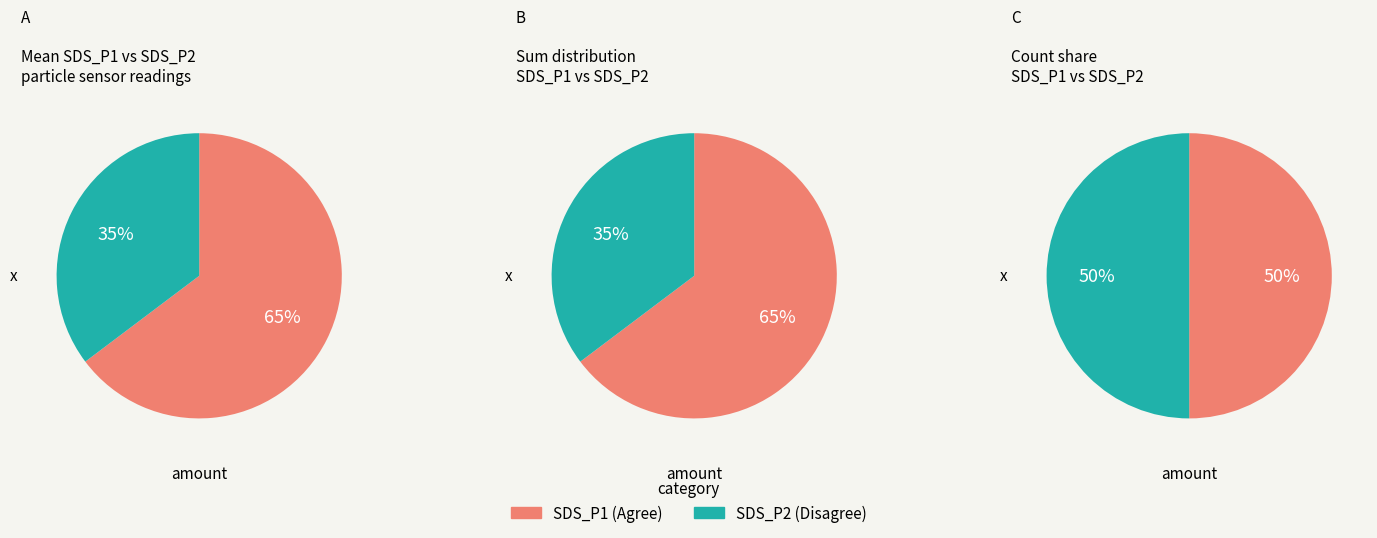

Does 38 represent more than half of the total?

No